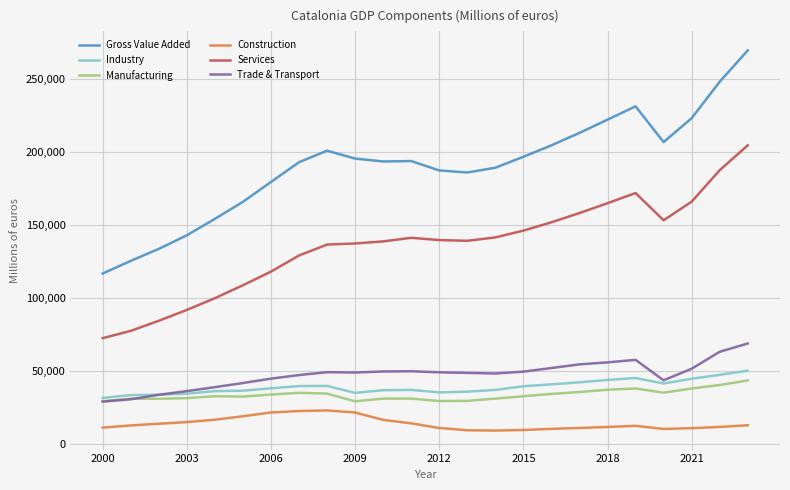

Which series has the largest total across all categories?

Gross Value Added